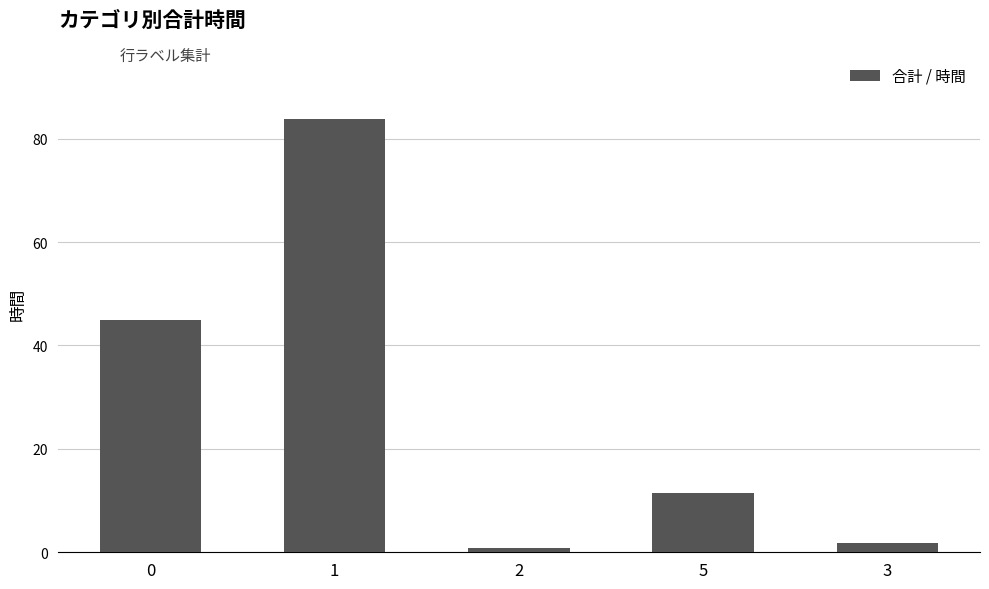

The value at 1 is 122.2. True or false?

False